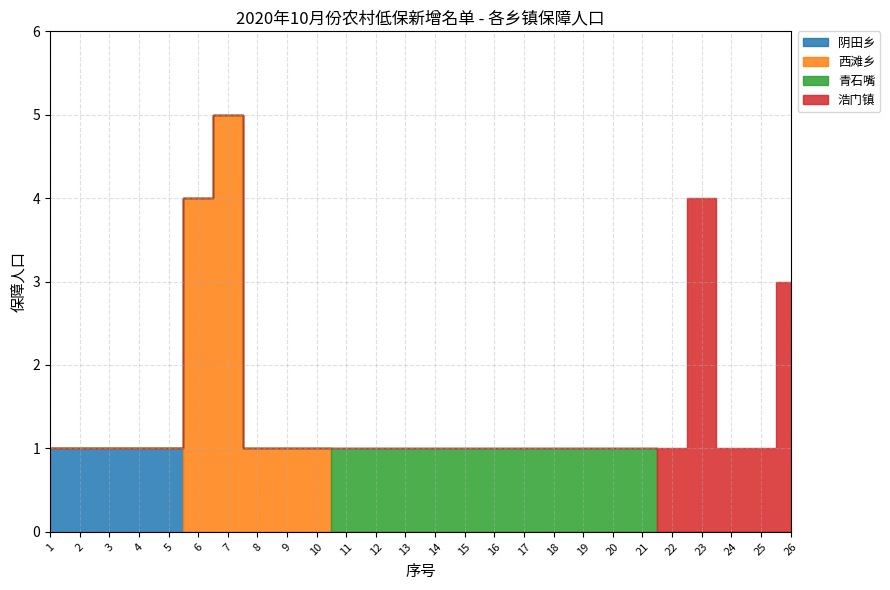

True or false: 西滩乡 has more than 2 points higher than both neighbors.

False